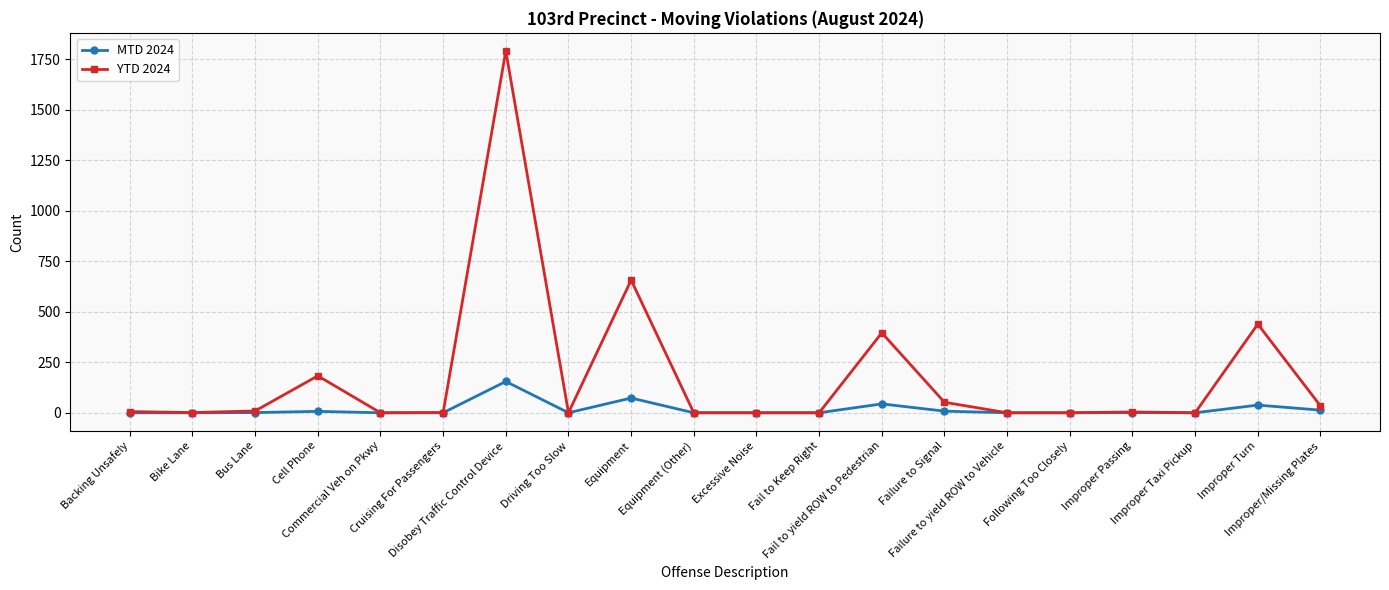

What is the difference between the highest and lowest values at Fail to yield ROW to Pedestrian?

352